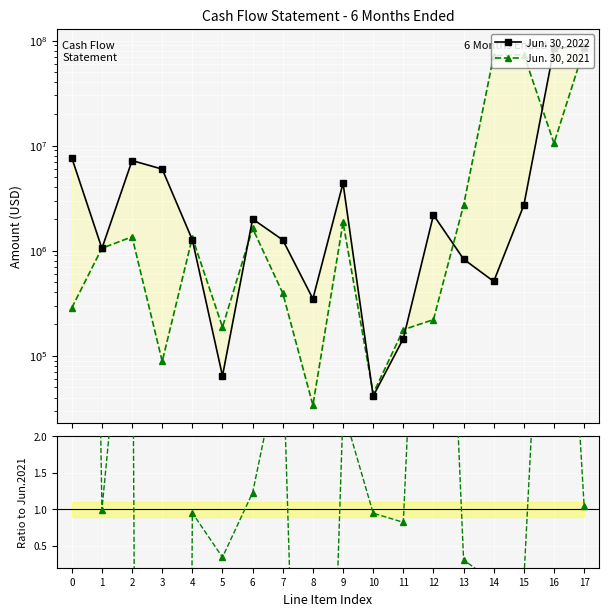

Which series has the largest total across all categories?

Jun. 30, 2021